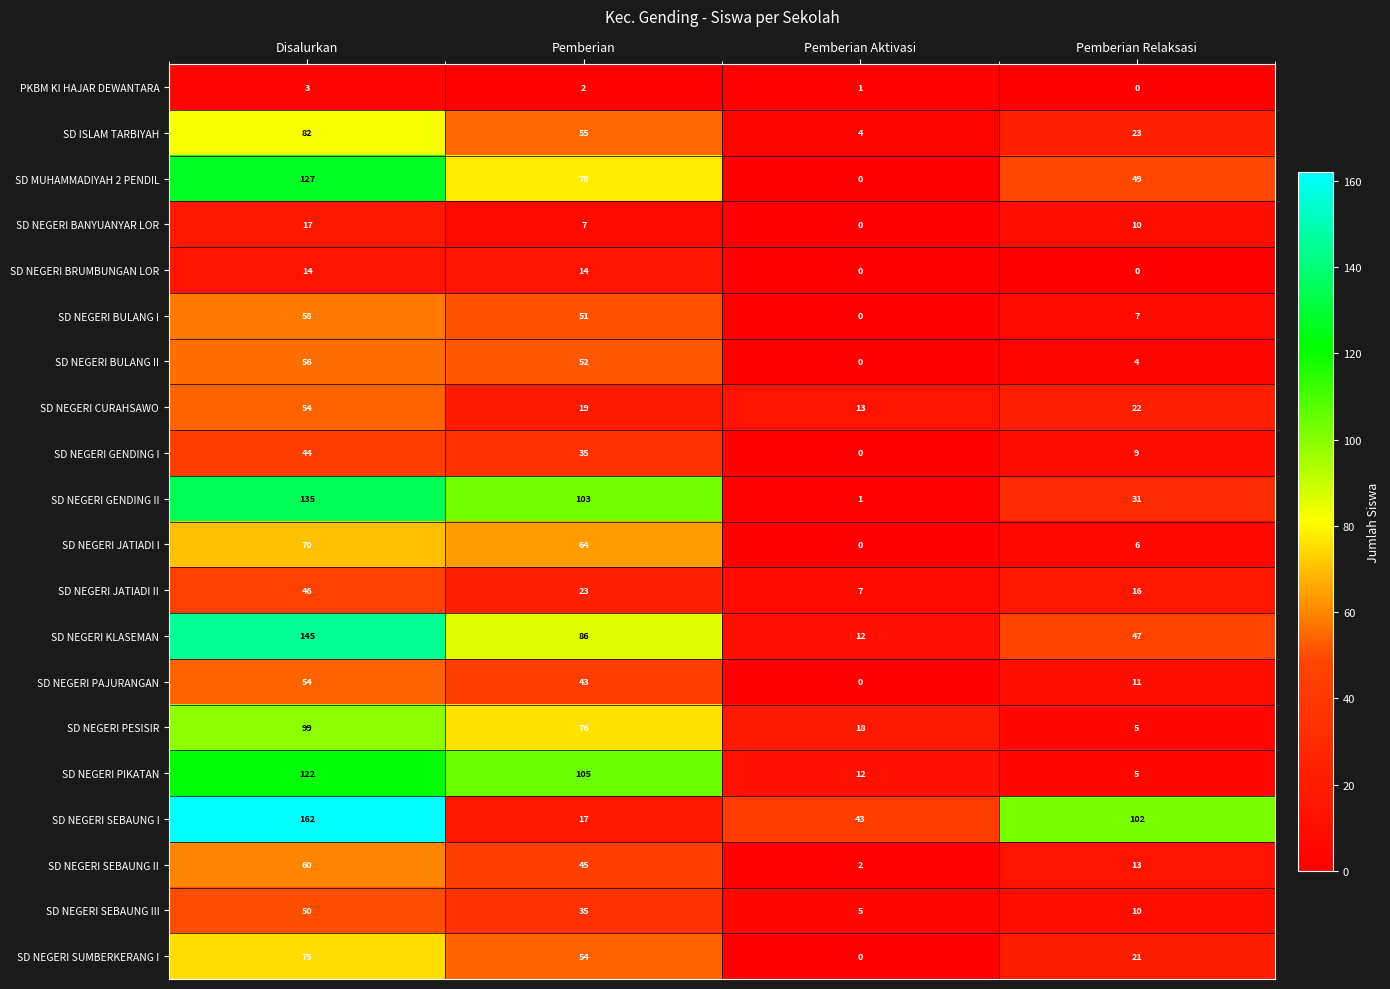

Rank the categories by SD NEGERI PAJURANGAN value from lowest to highest.

Pemberian Aktivasi, Pemberian Relaksasi, Pemberian, Disalurkan